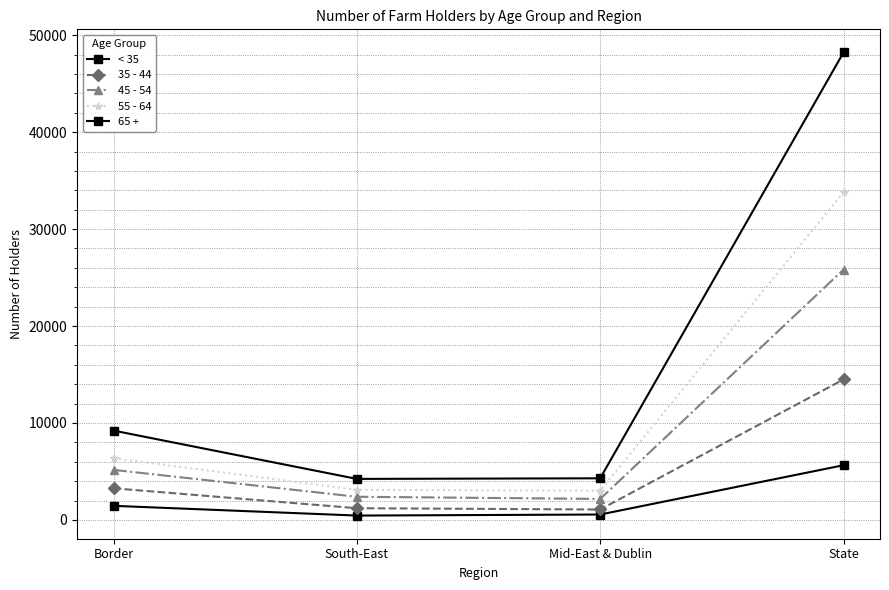

Does the chart have visible grid lines?

Yes